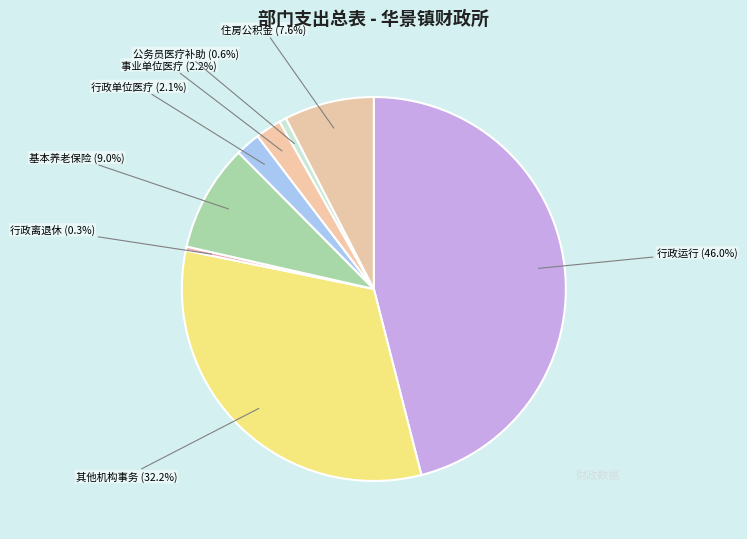

Which category has the biggest portion of the pie?

行政运行